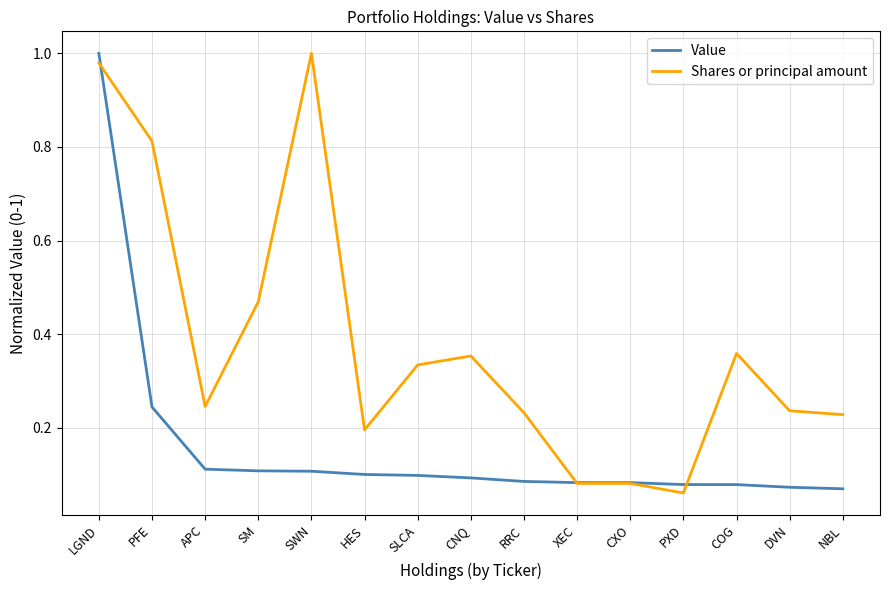

Rank the series by their average value, from highest to lowest.

Shares or principal amount, Value